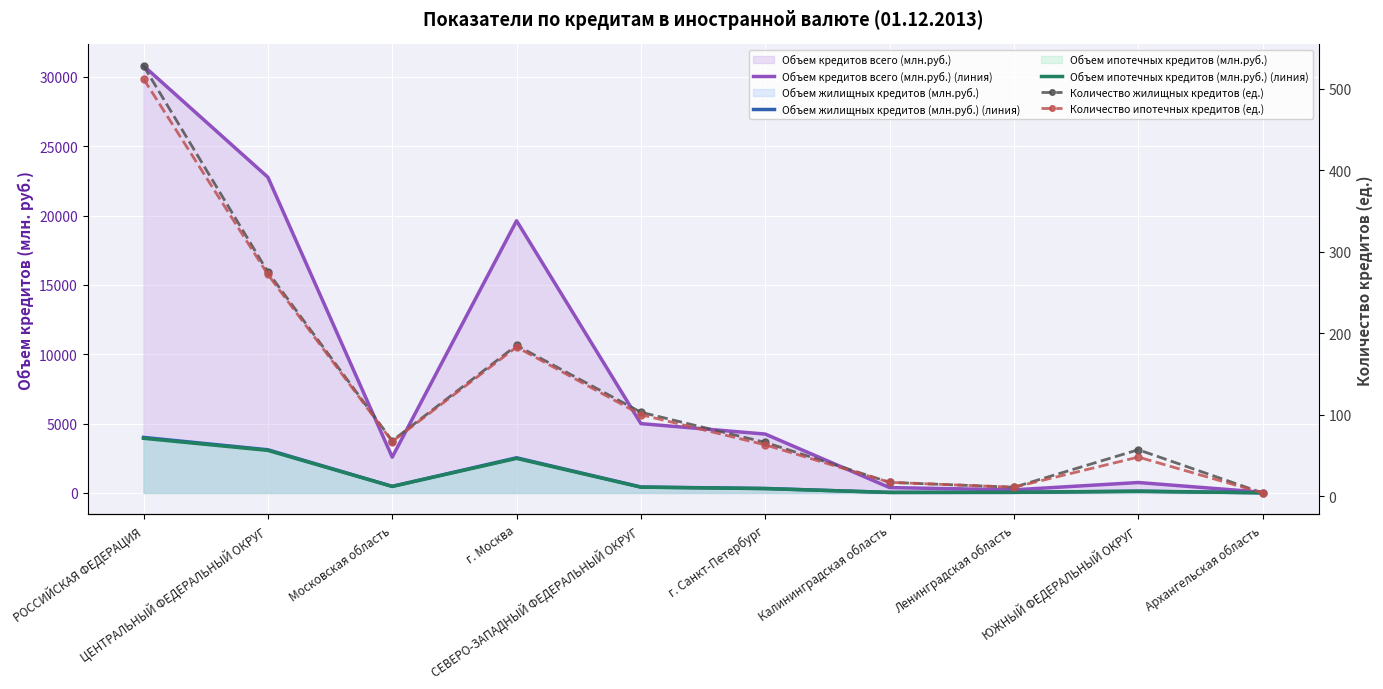

What is the total value across all series at ЮЖНЫЙ ФЕДЕРАЛЬНЫЙ ОКРУГ?

1106